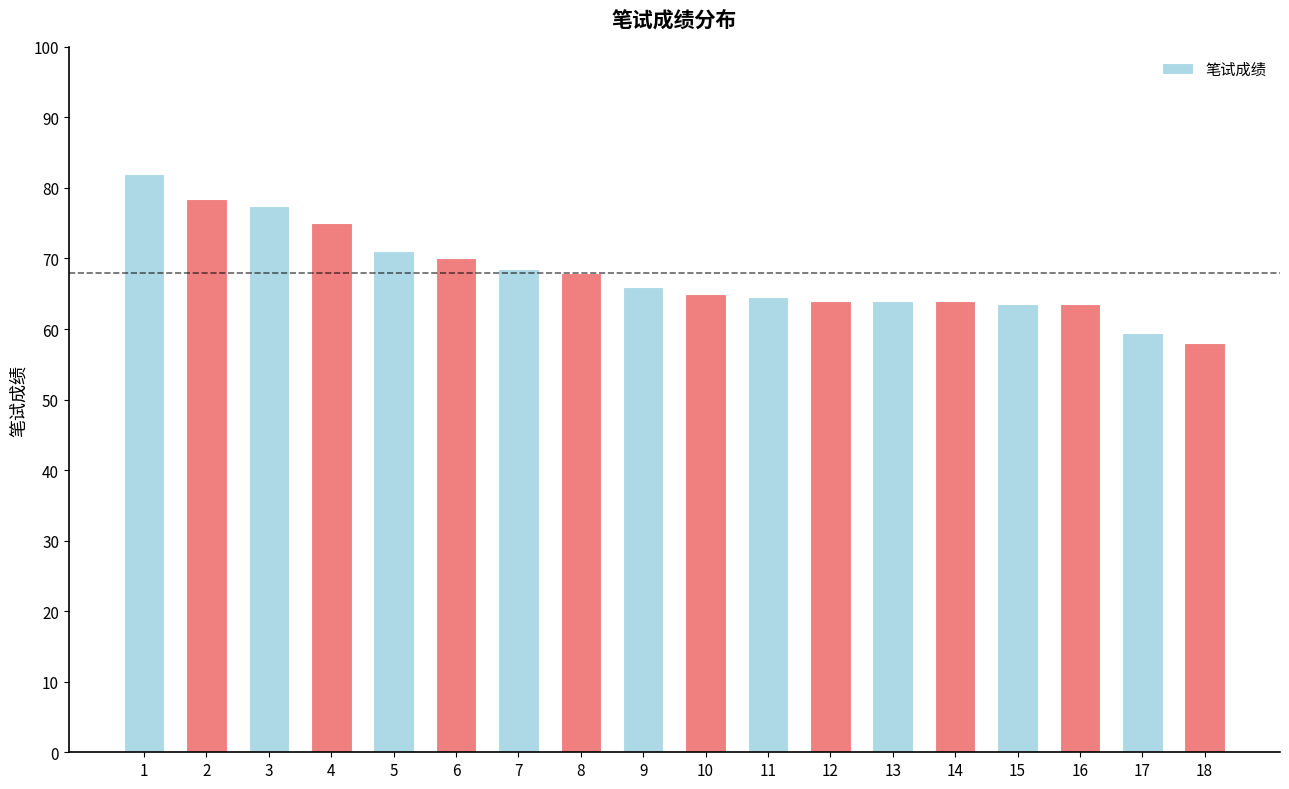

How many distinct data groups are displayed?

1